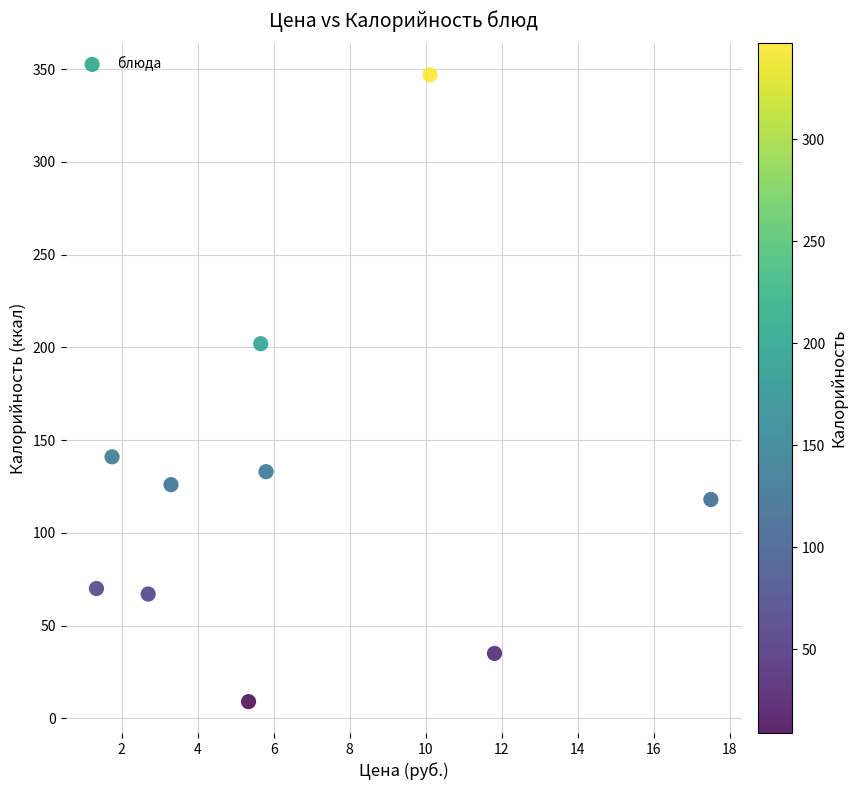

What is the average Y value?

125